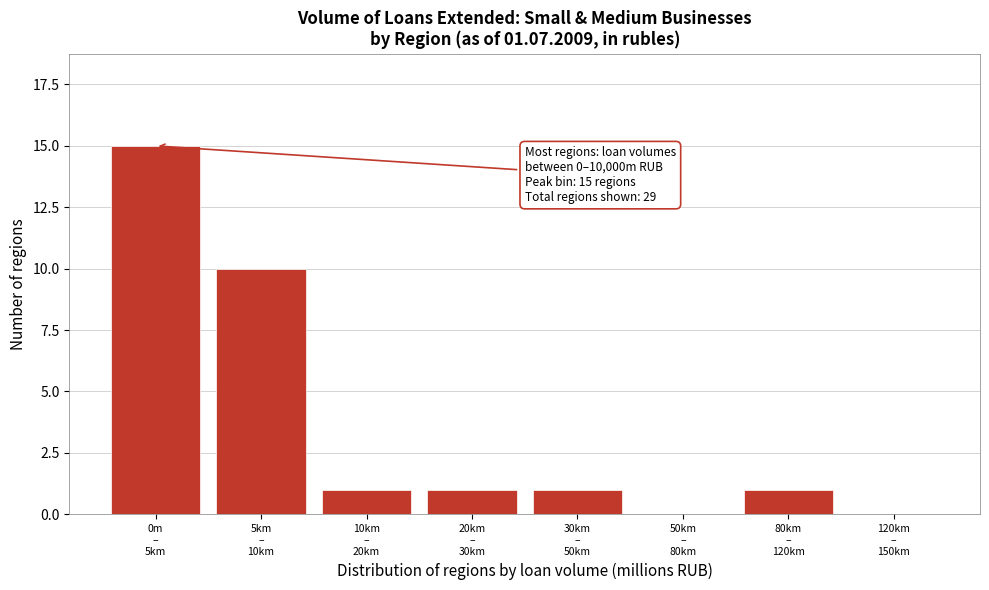

What is the greatest value displayed?

15